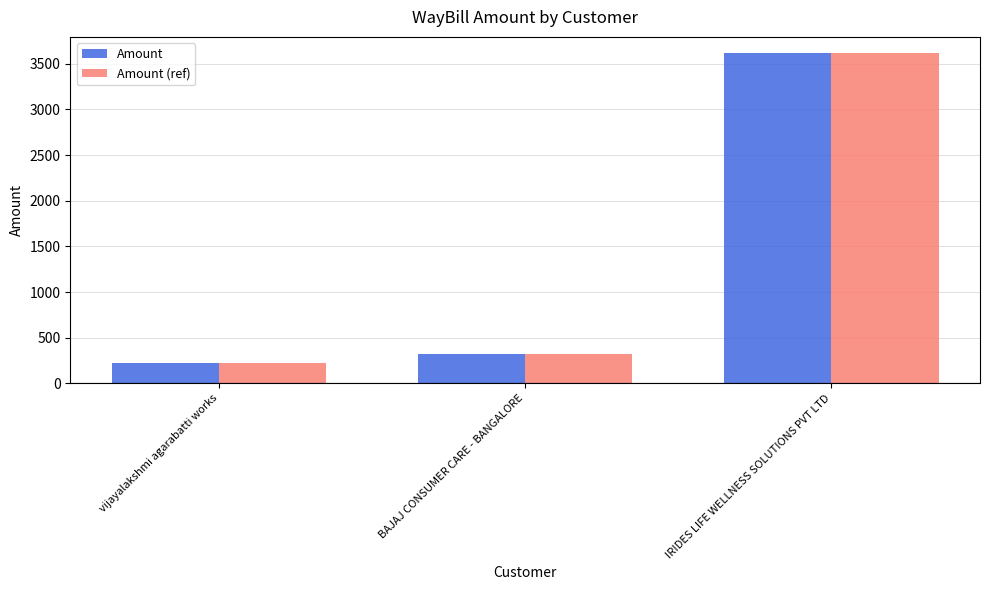

Is the value of Amount (ref) at IRIDES LIFE WELLNESS SOLUTIONS PVT LTD greater than the value of Amount at BAJAJ CONSUMER CARE - BANGALORE?

Yes